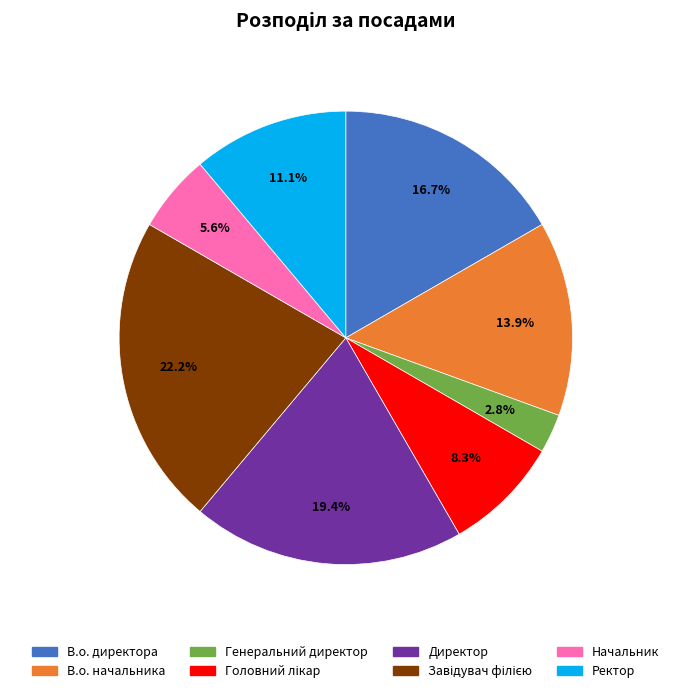

How much of the chart is everything except Генеральний директор?

97.2%